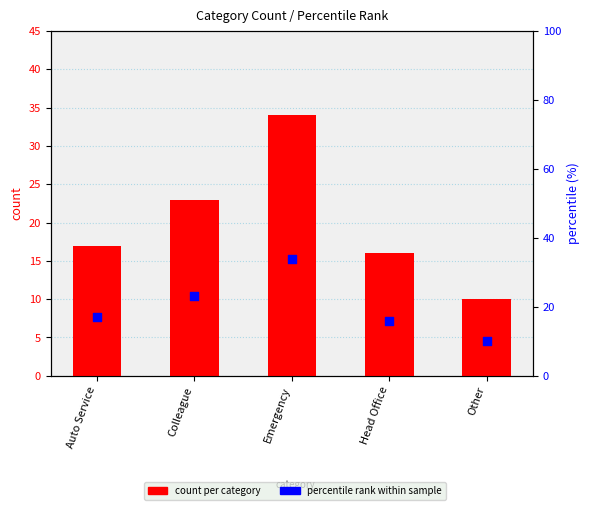

What are all the series names shown in the legend?

count per category, percentile rank